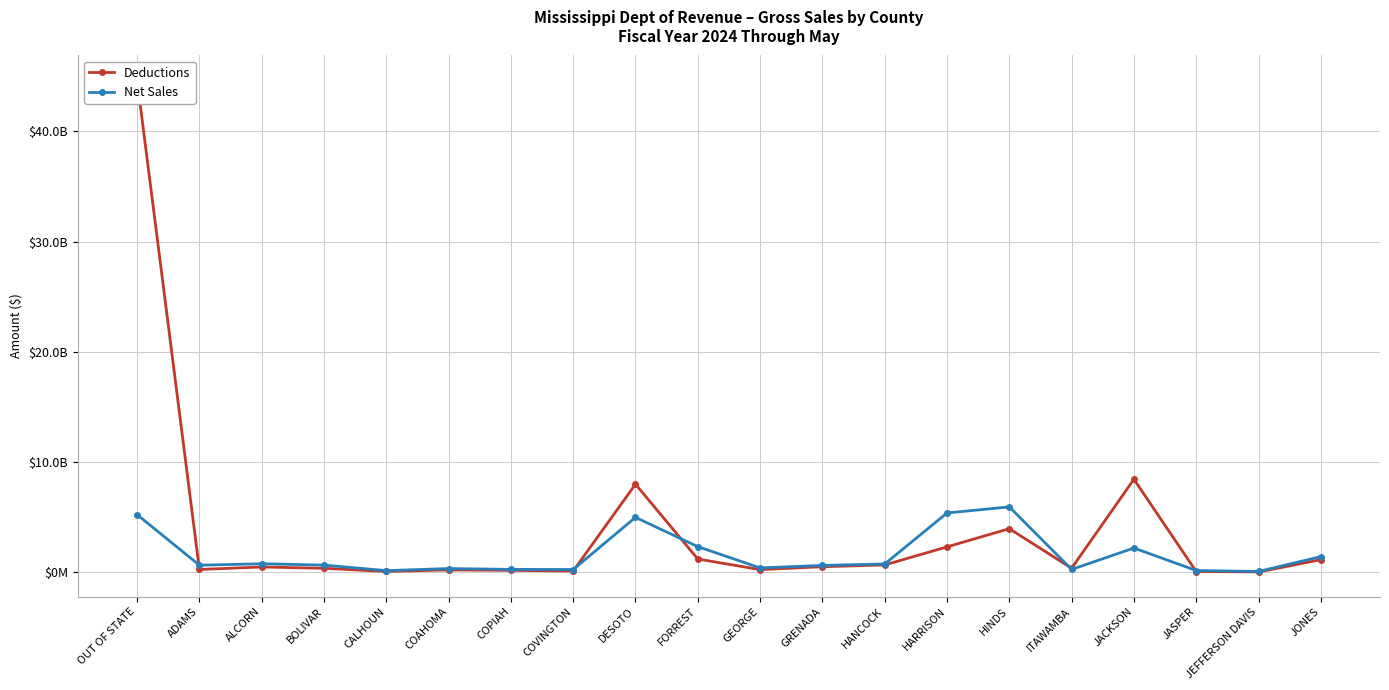

Rank the categories by Deductions value from highest to lowest.

OUT OF STATE, JACKSON, DESOTO, HINDS, HARRISON, FORREST, JONES, HANCOCK, GRENADA, ALCORN, ITAWAMBA, BOLIVAR, ADAMS, GEORGE, COAHOMA, COPIAH, COVINGTON, CALHOUN, JASPER, JEFFERSON DAVIS